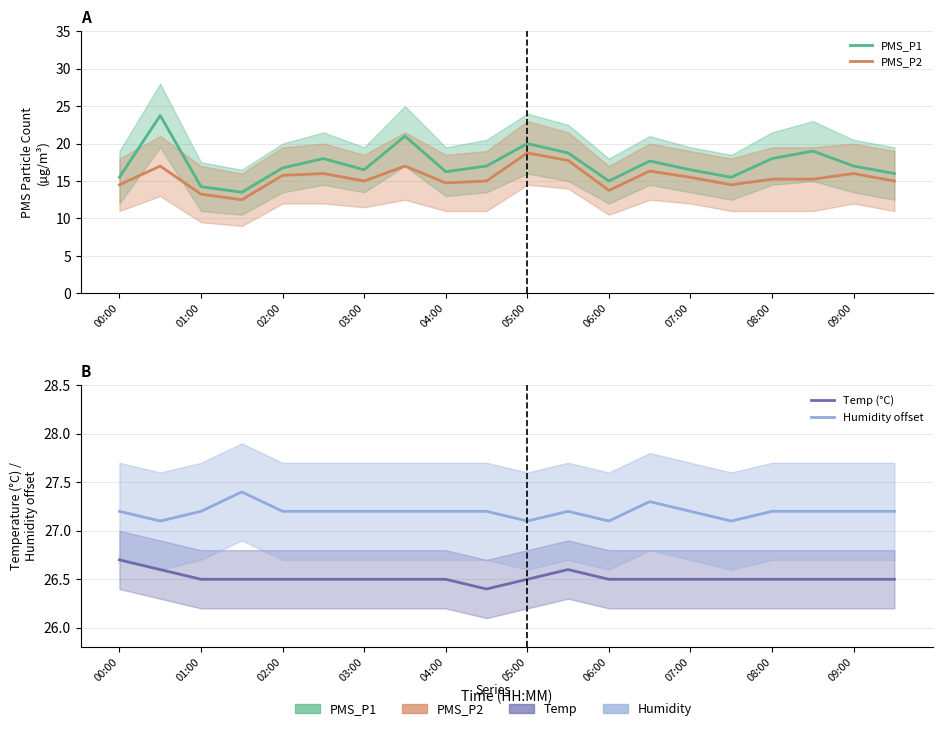

What value does the PMS_P1 series have at 05:00?

20.0